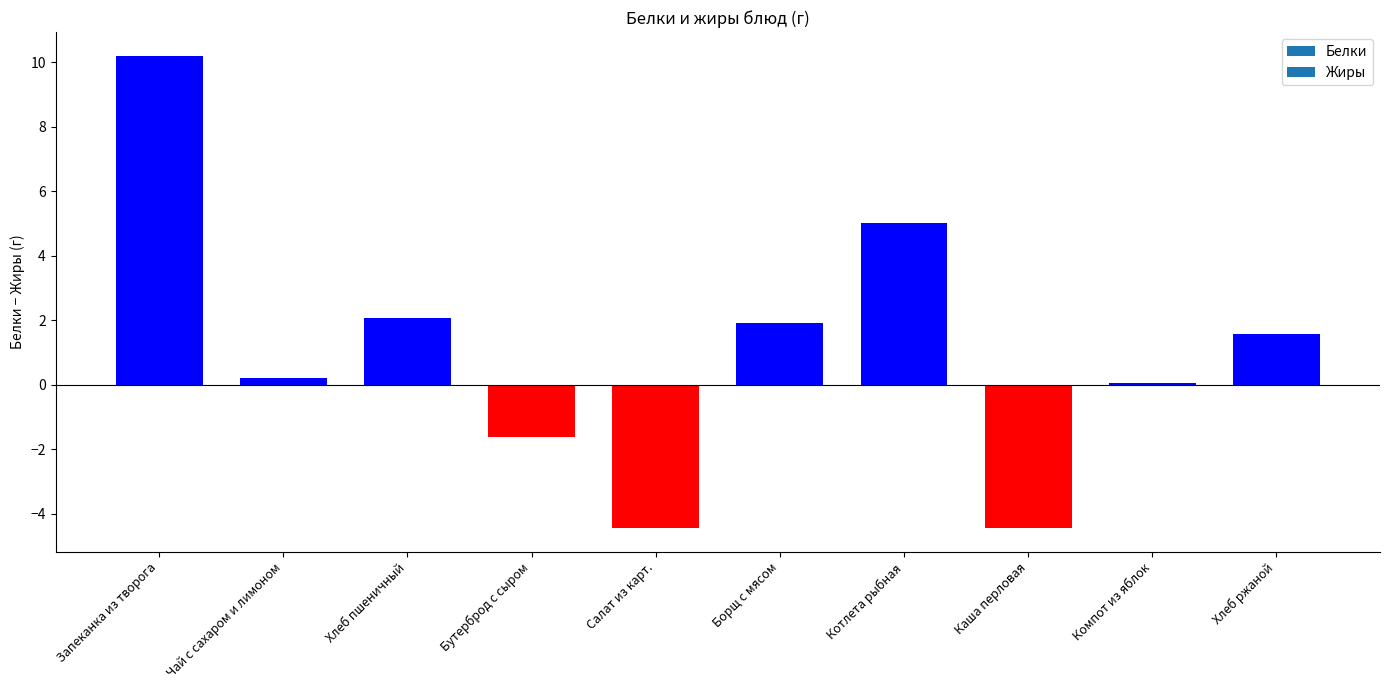

Is it true that the value at Бутерброд с сыром is -1.6?

True